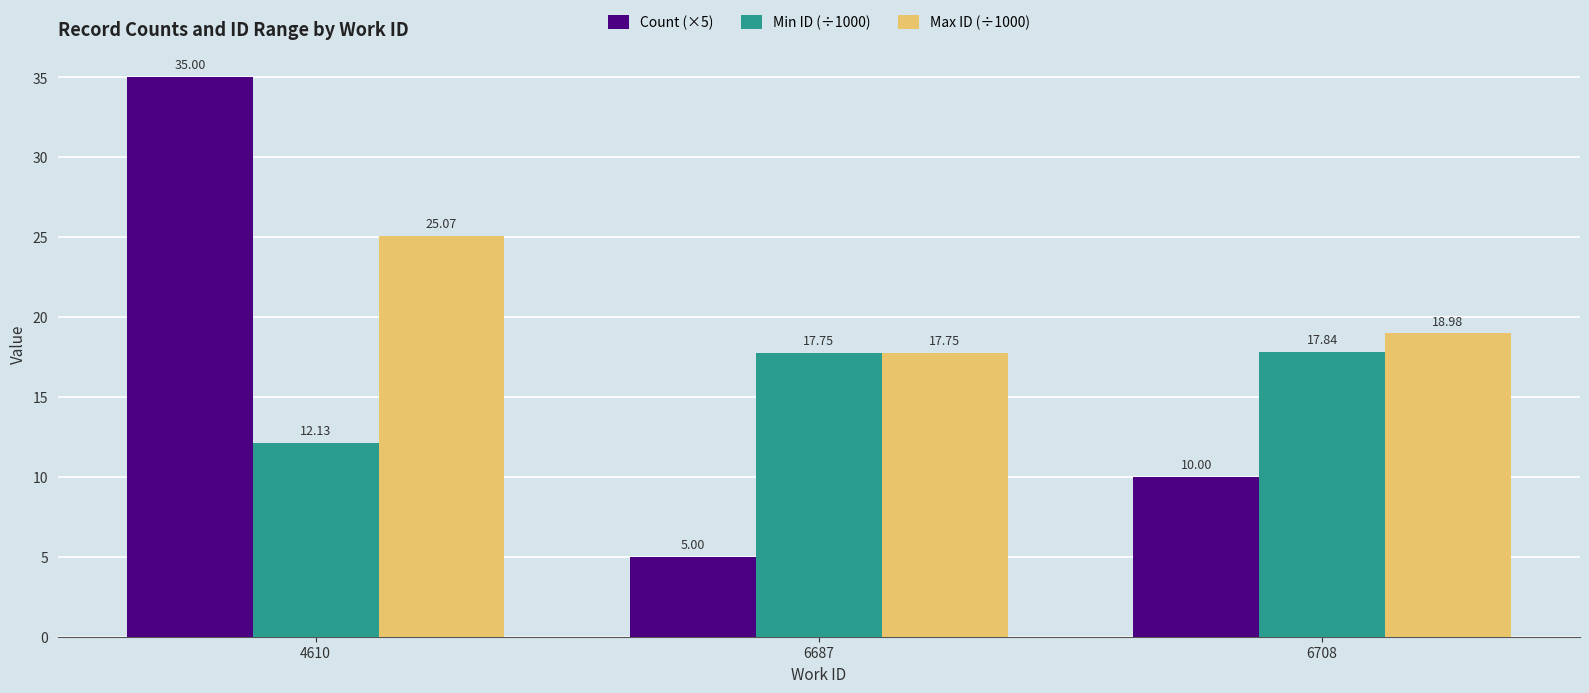

What is the difference between the Max ID (÷1000) values at 6708 and 6687?

1.2